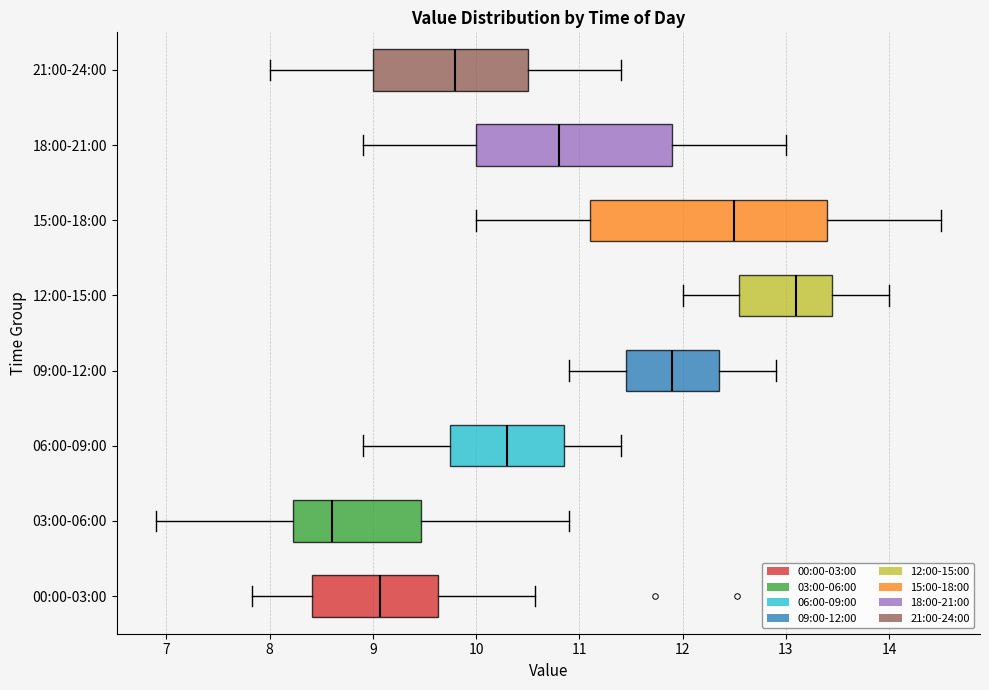

Where is the left edge of the box for 03:00-06:00 on the x-axis? The values are not printed on the chart, so give them approximately, as read against the axis.

8.2